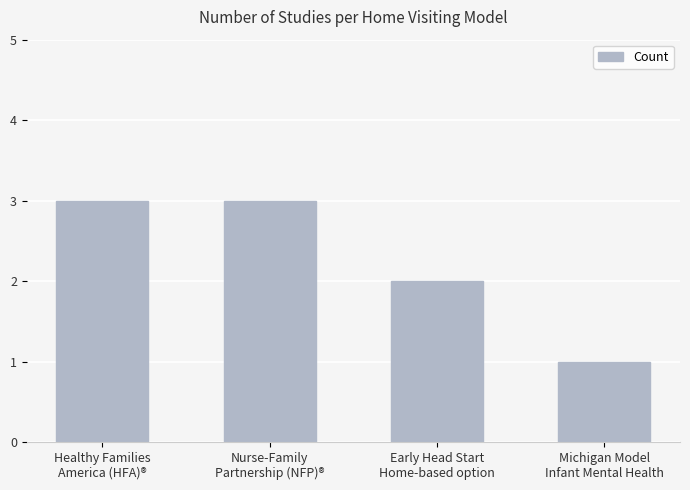

What is the value of the 4th bar from the left?

1